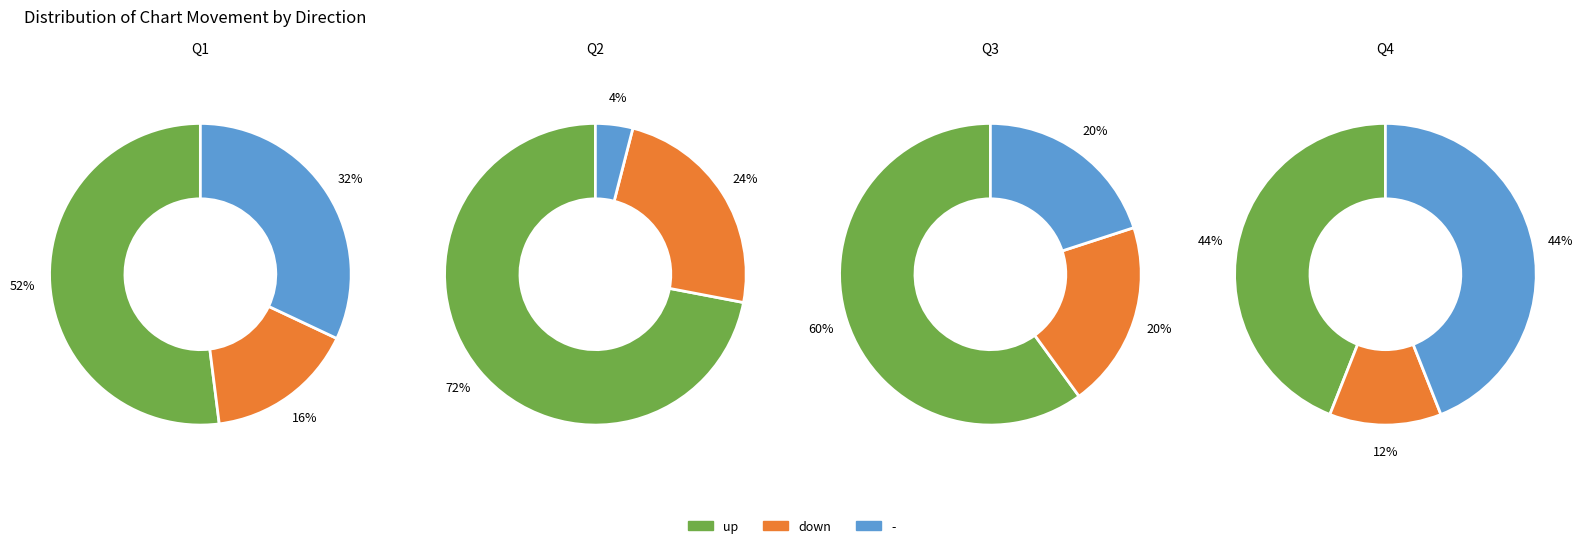

To the nearest percent, what percentage of the pie is down?

18%